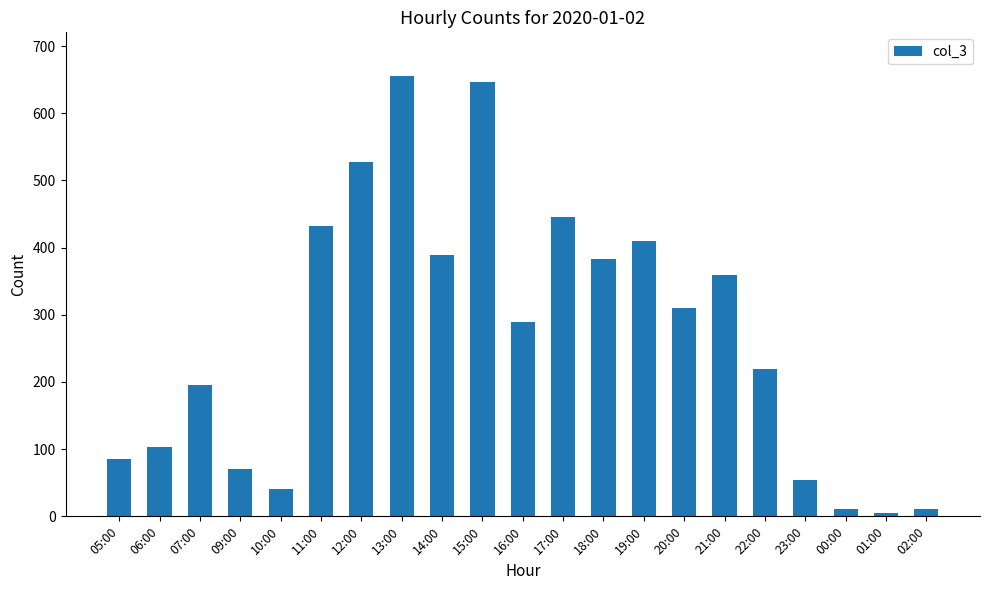

The chart shows a value of 86 at 05:00. True or false?

True